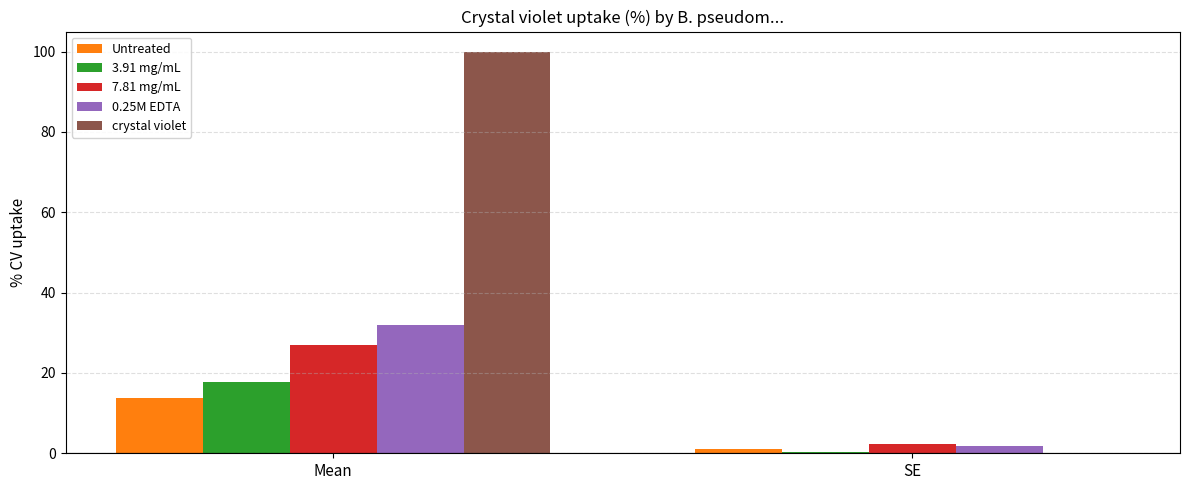

What value does the 3.91 mg/mL series have at SE?

0.4